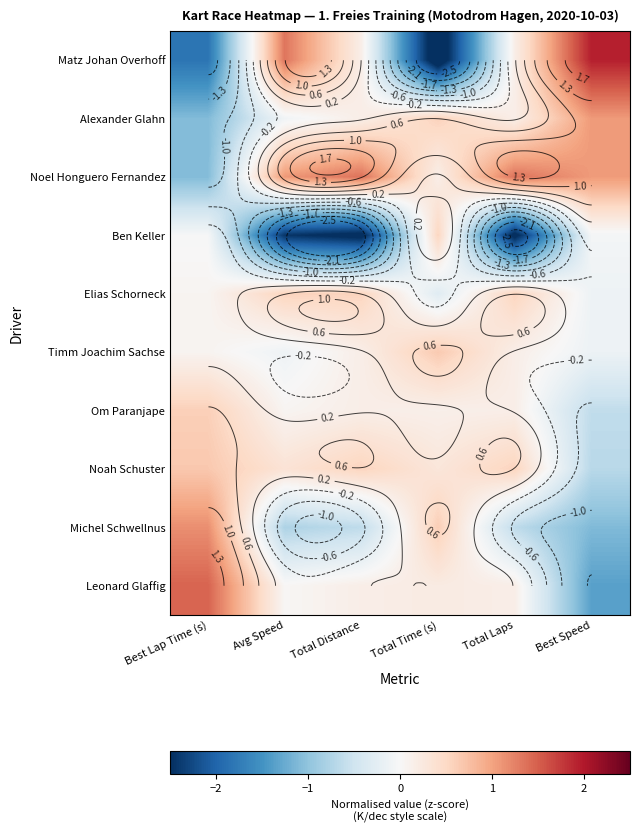

Which category has the highest value in the Timm Joachim Sachse series?

Total Time (s)